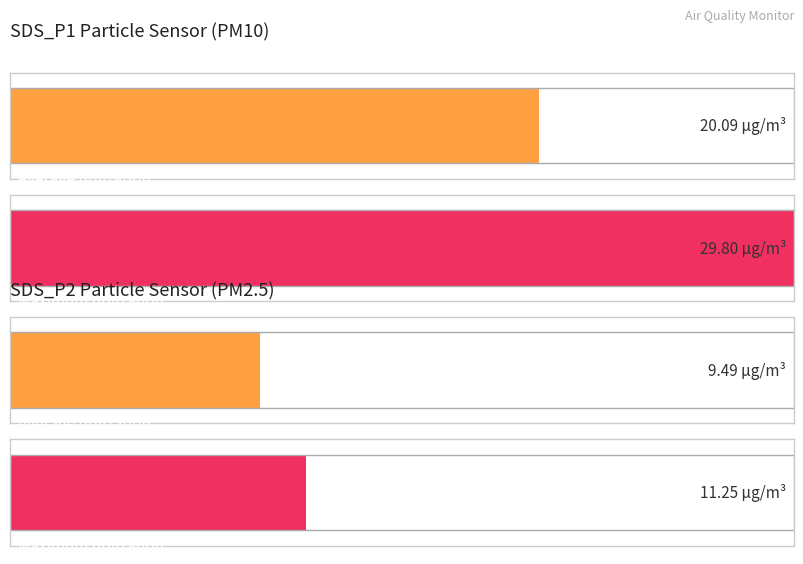

Is the value of SDS_P2 at 00:29 greater than the value of SDS_P1 at 00:19?

No